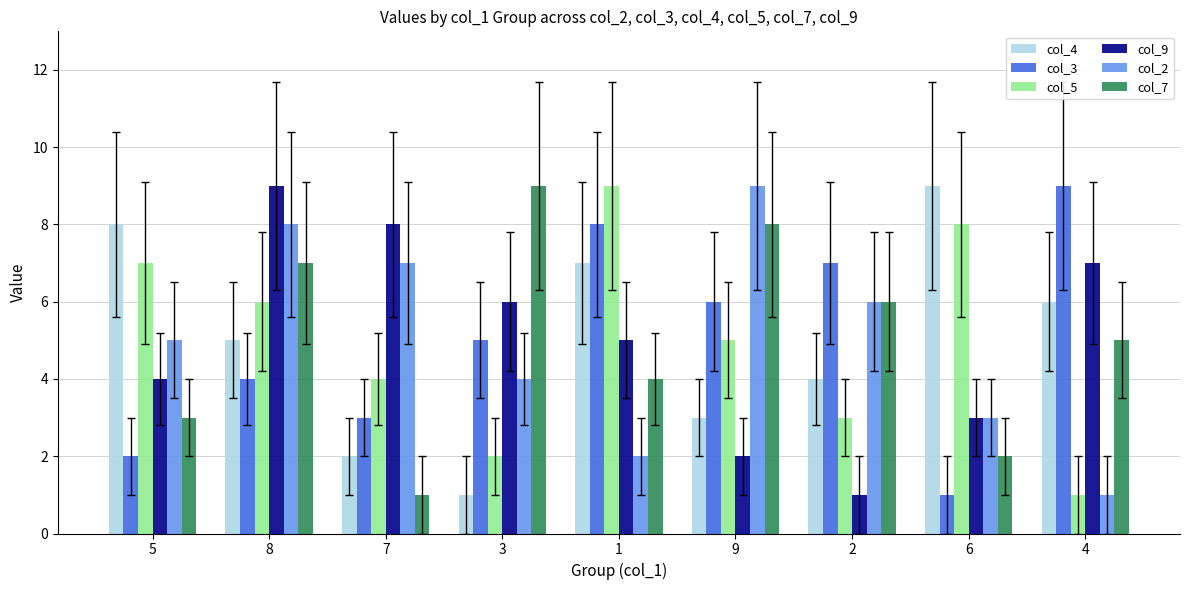

Are the bars grouped side by side (vs. stacked)?

Yes